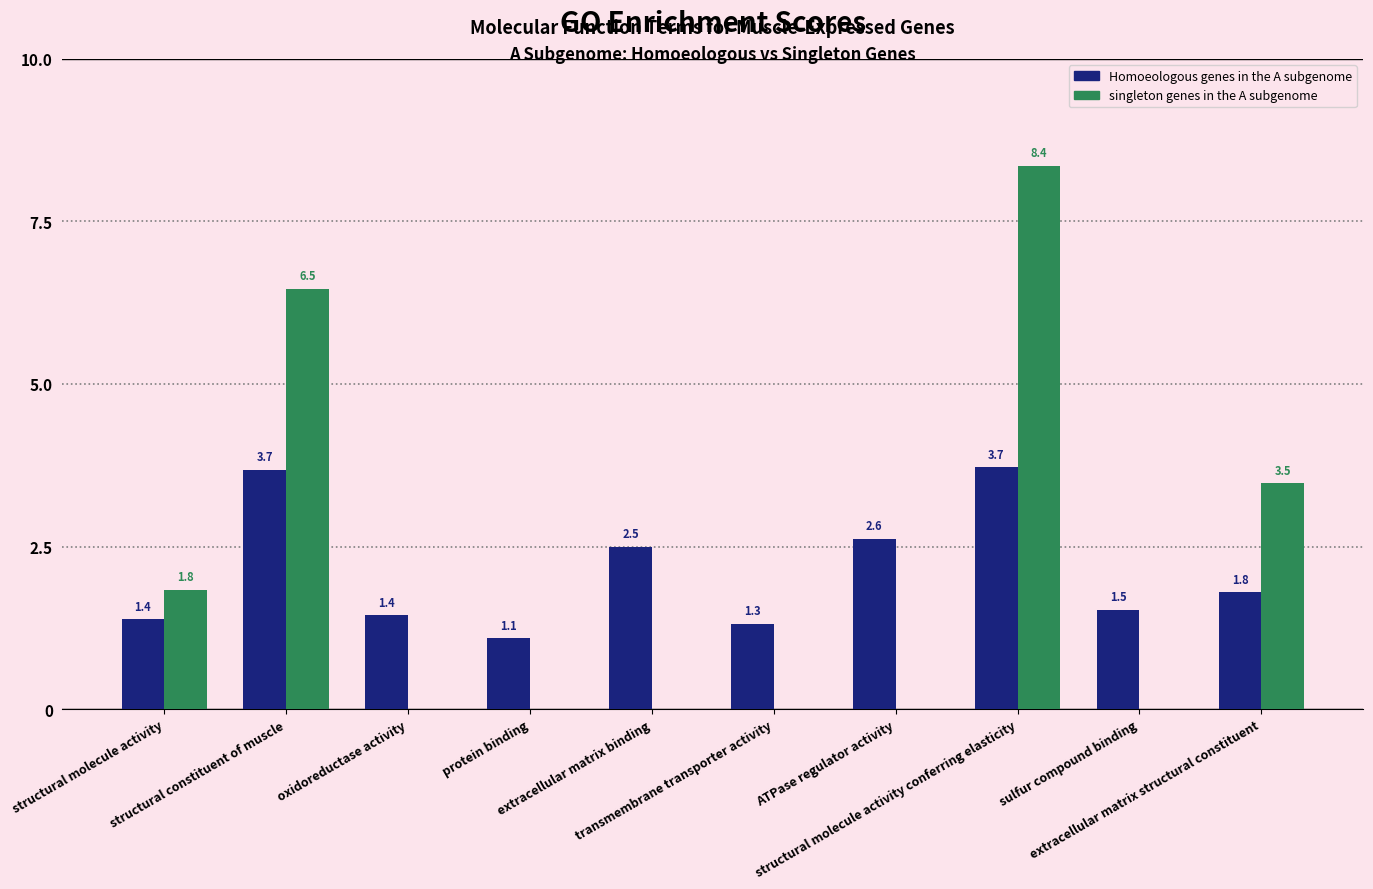

What is the greatest value displayed?

8.4